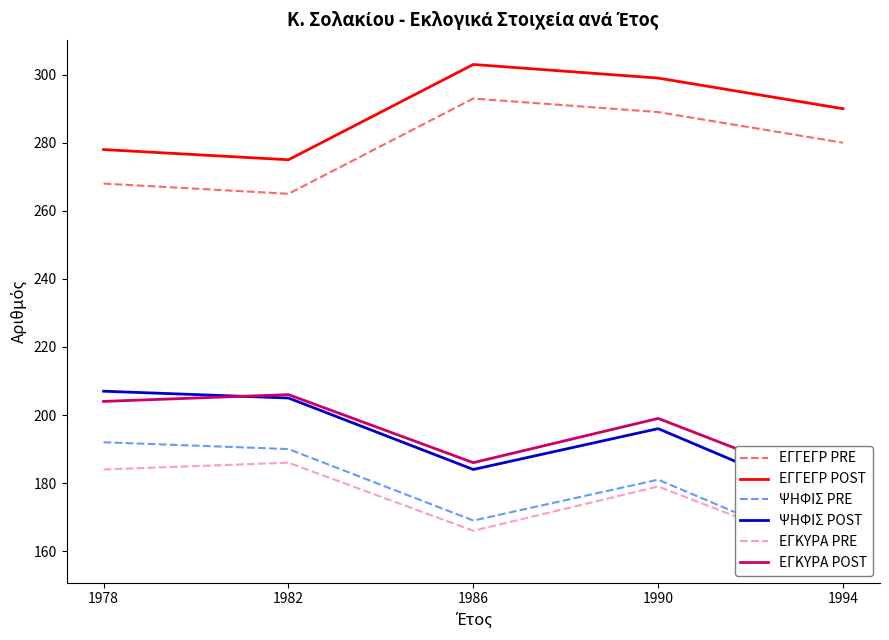

How many interior local peaks does the ΕΓΚΥΡΑ PRE series have?

2